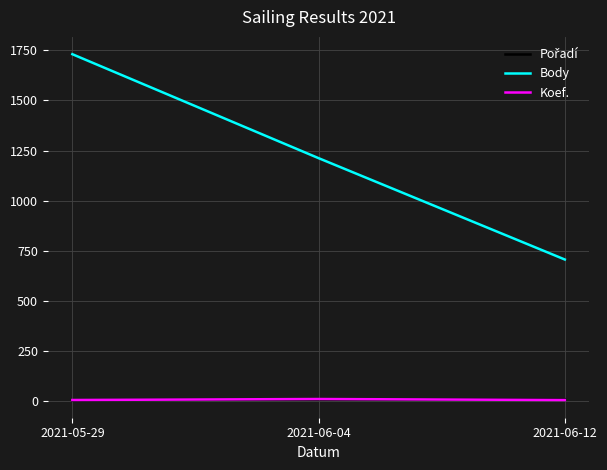

At which category is the sum across all series the highest?

2021-05-29